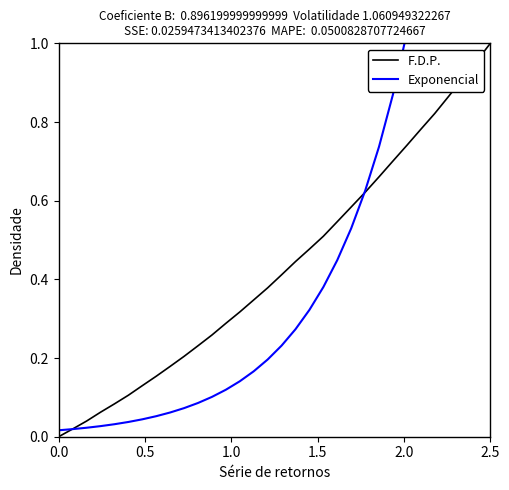

Reading right to left, extract all data points from this chart.

F.D.P.: 1.0	1.0	0.9	0.9	0.8	0.8	0.7	0.7	0.7	0.6	0.6	0.5	0.5	0.5	0.4	0.4	0.4	0.3	0.3	0.3	0.3	0.2	0.2	0.2	0.2	0.1	0.1	0.1	0.1	0.0	0.0	0.0
Exponencial: 2.8	2.3	2.0	1.7	1.4	1.2	1.0	0.9	0.7	0.6	0.5	0.4	0.4	0.3	0.3	0.2	0.2	0.2	0.1	0.1	0.1	0.1	0.1	0.1	0.1	0.0	0.0	0.0	0.0	0.0	0.0	0.0